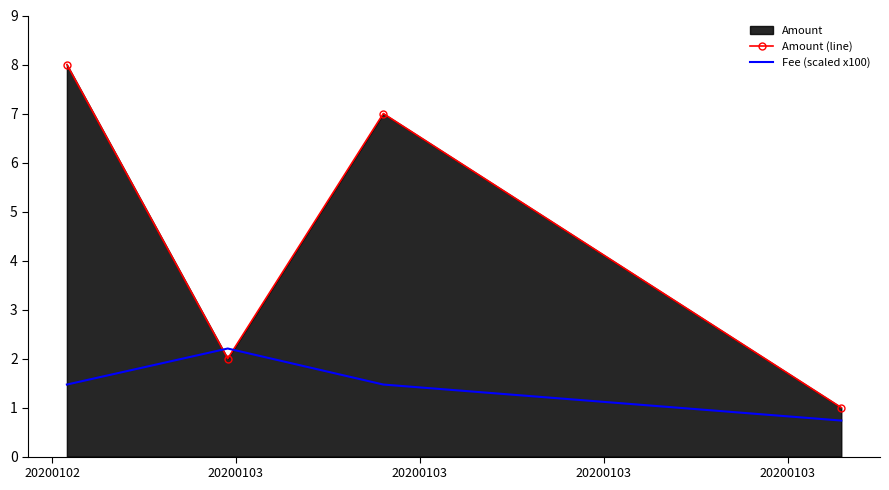

What is the difference between the second highest and second lowest values in the Amount (line) series?

5.0